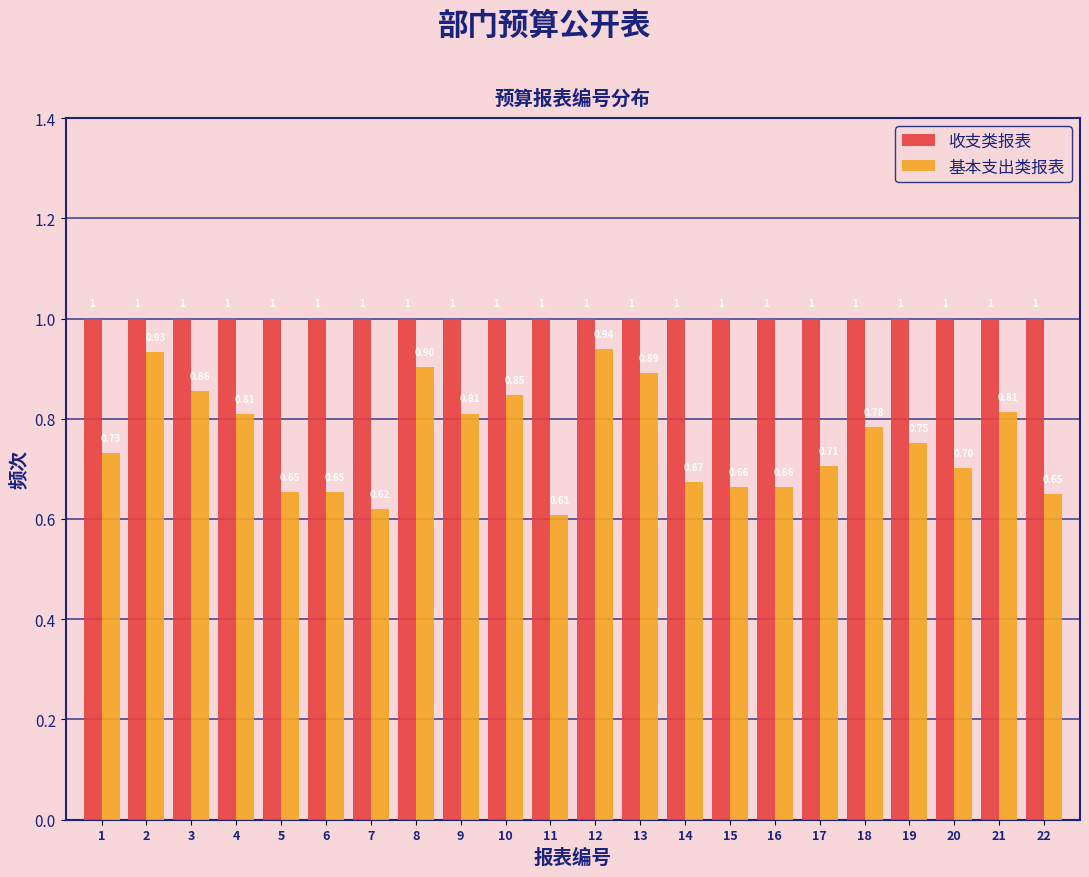

Reading left to right, list every range on the x-axis with the height of the bar of each series over it.

0.5 to 1.5: 收支类报表=1.00	基本支出类报表=0.73
1.5 to 2.5: 收支类报表=1.00	基本支出类报表=0.93
2.5 to 3.5: 收支类报表=1.00	基本支出类报表=0.86
3.5 to 4.5: 收支类报表=1.00	基本支出类报表=0.81
4.5 to 5.5: 收支类报表=1.00	基本支出类报表=0.65
5.5 to 6.5: 收支类报表=1.00	基本支出类报表=0.65
6.5 to 7.5: 收支类报表=1.00	基本支出类报表=0.62
7.5 to 8.5: 收支类报表=1.00	基本支出类报表=0.90
8.5 to 9.5: 收支类报表=1.00	基本支出类报表=0.81
9.5 to 10.5: 收支类报表=1.00	基本支出类报表=0.85
10.5 to 11.5: 收支类报表=1.00	基本支出类报表=0.61
11.5 to 12.5: 收支类报表=1.00	基本支出类报表=0.94
12.5 to 13.5: 收支类报表=1.00	基本支出类报表=0.89
13.5 to 14.5: 收支类报表=1.00	基本支出类报表=0.67
14.5 to 15.5: 收支类报表=1.00	基本支出类报表=0.66
15.5 to 16.5: 收支类报表=1.00	基本支出类报表=0.66
16.5 to 17.5: 收支类报表=1.00	基本支出类报表=0.71
17.5 to 18.5: 收支类报表=1.00	基本支出类报表=0.78
18.5 to 19.5: 收支类报表=1.00	基本支出类报表=0.75
19.5 to 20.5: 收支类报表=1.00	基本支出类报表=0.70
20.5 to 21.5: 收支类报表=1.00	基本支出类报表=0.81
21.5 to 22.5: 收支类报表=1.00	基本支出类报表=0.65